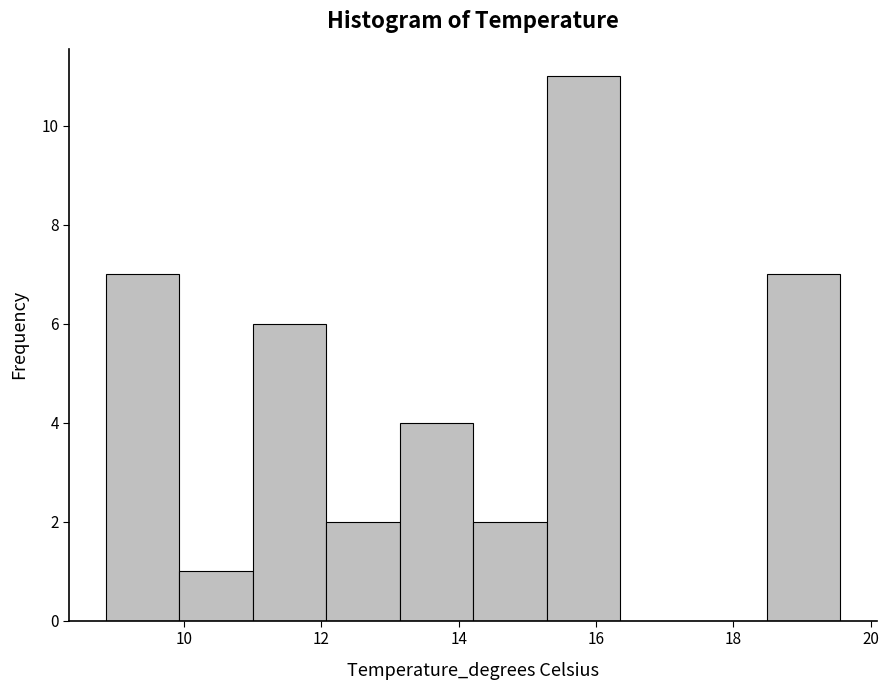

Reading left to right, list every bar in this chart as the range it spans on the x-axis followed by its height. Neither the bar edges nor the heights are printed on the chart, so give them approximately, as read against the axes.

8.8 to 10.0: 7
10.0 to 11.0: 1
11.0 to 12.0: 6
12.0 to 13.2: 2
13.2 to 14.2: 4
14.2 to 15.2: 2
15.2 to 16.4: 11
16.4 to 17.4: 0
17.4 to 18.4: 0
18.4 to 19.6: 7